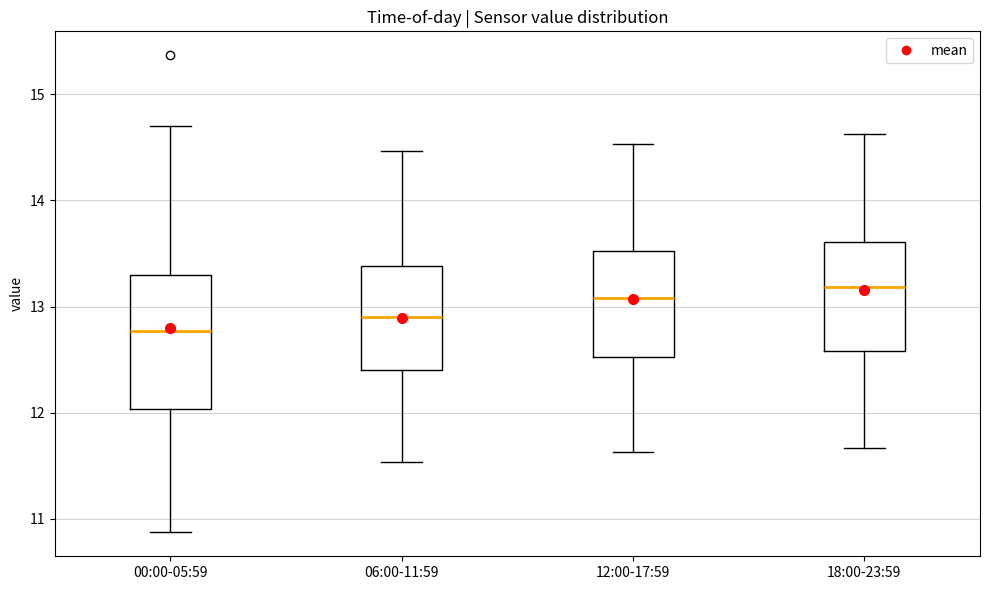

Which box's median line is the lowest?

00:00-05:59